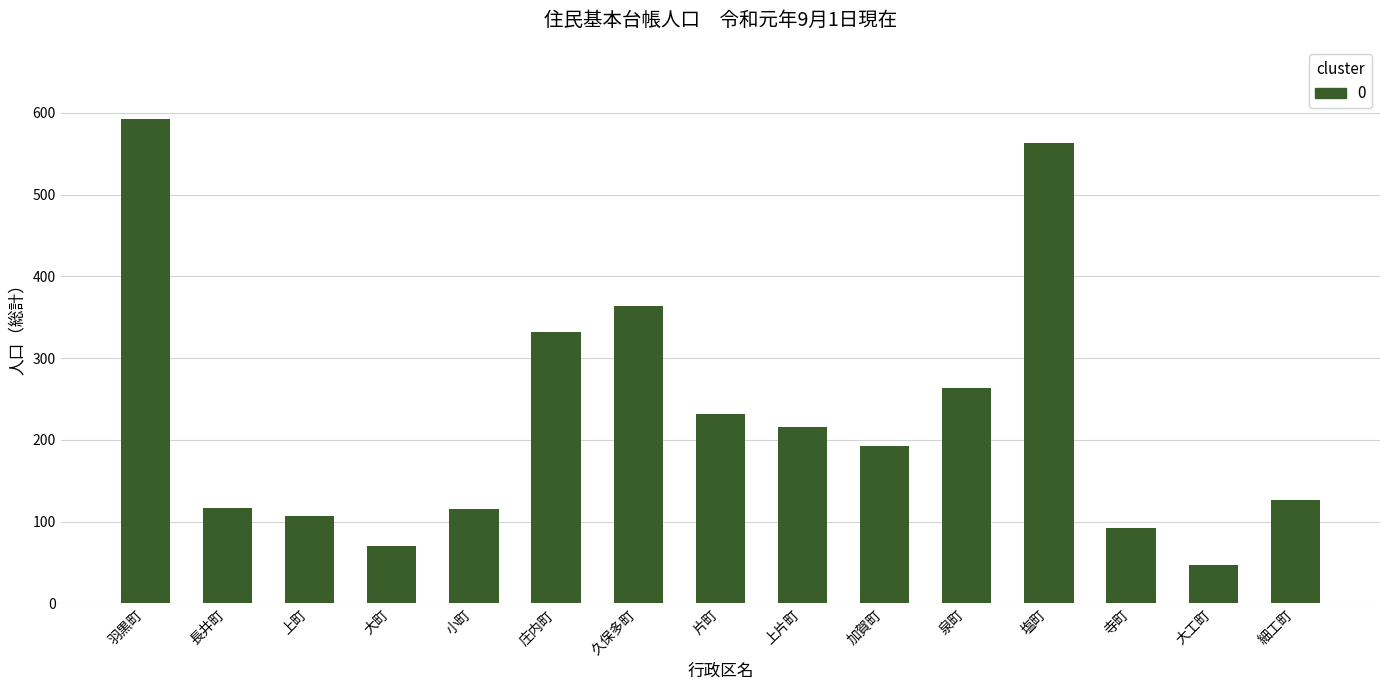

What is the ratio of the value at 上町 to the value at 細工町?

0.8